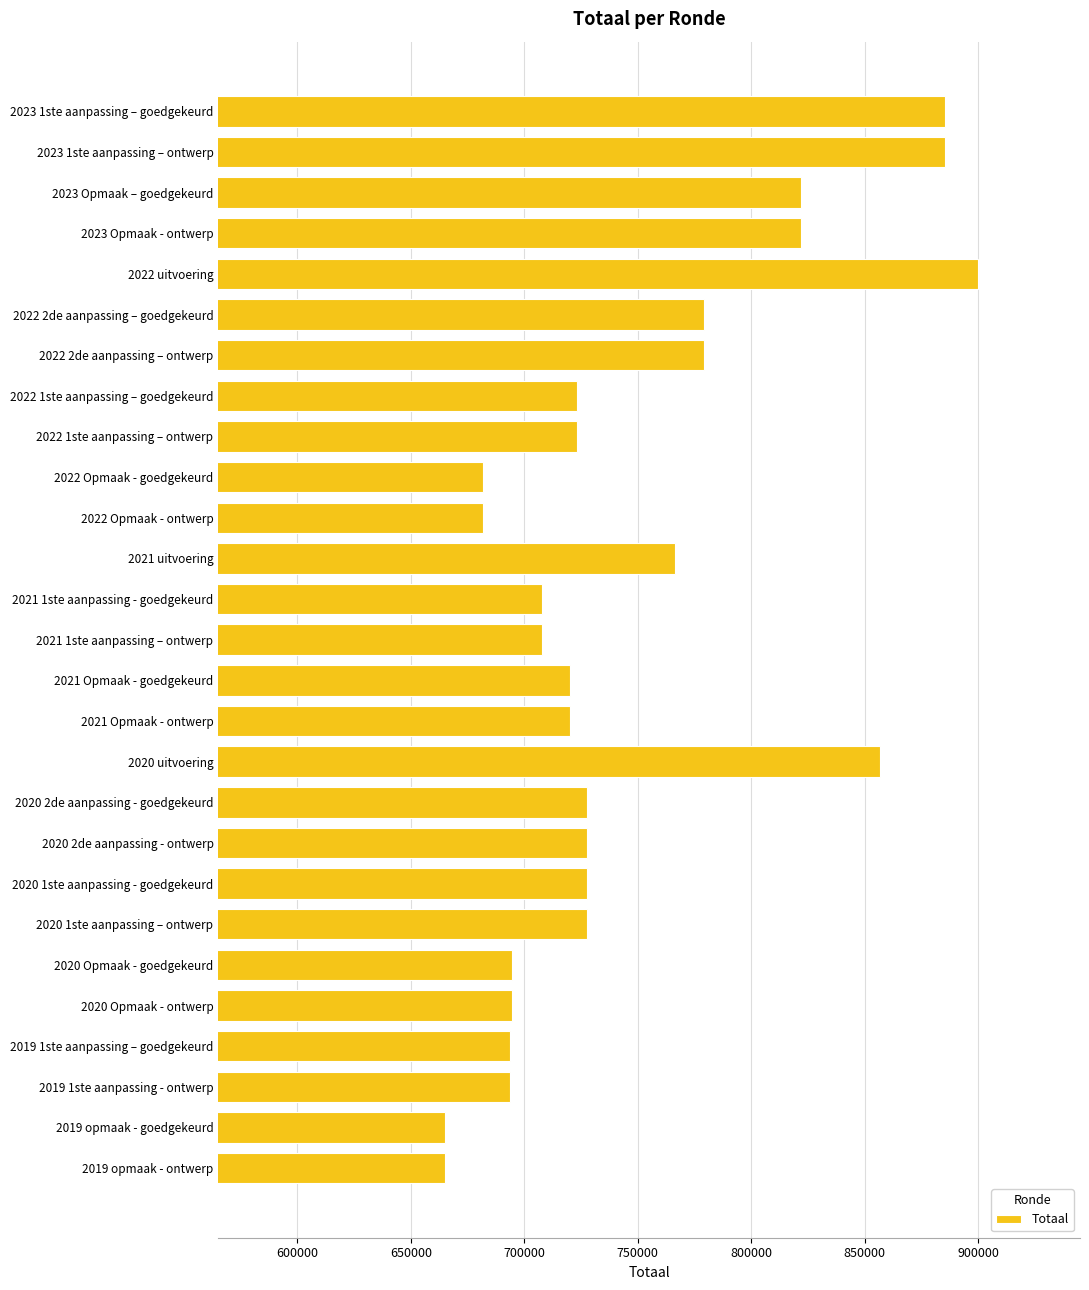

What is the label of the 25th bar from the bottom?

2023 Opmaak – goedgekeurd